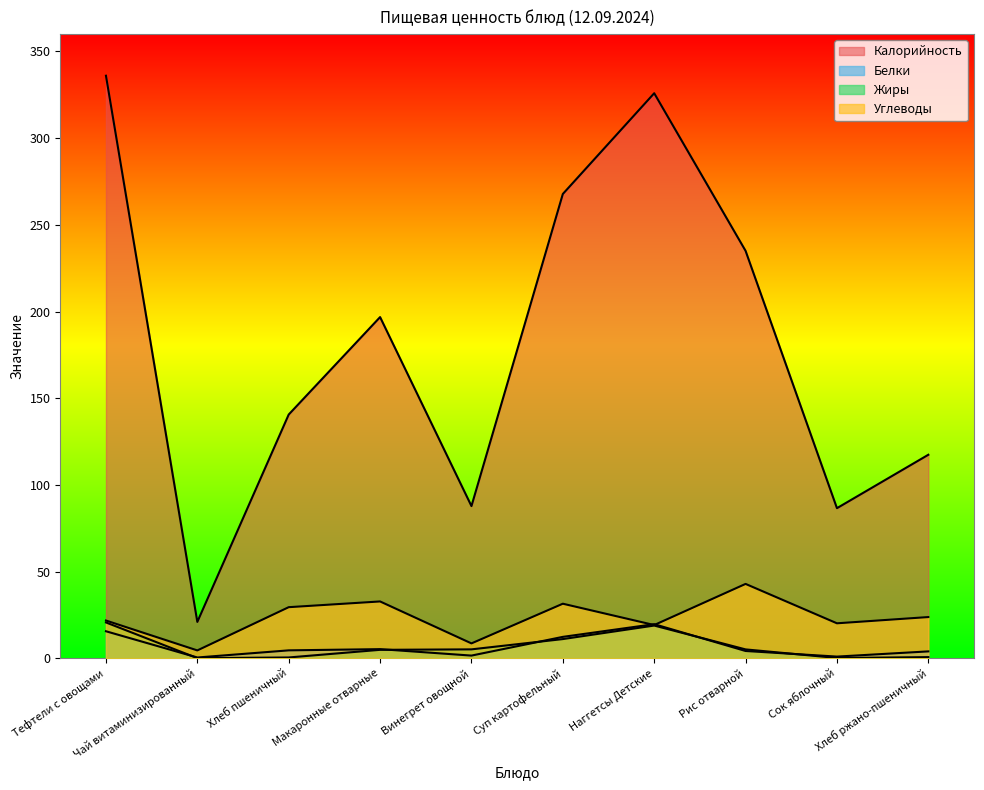

Does the chart display data point markers on the line(s)?

No